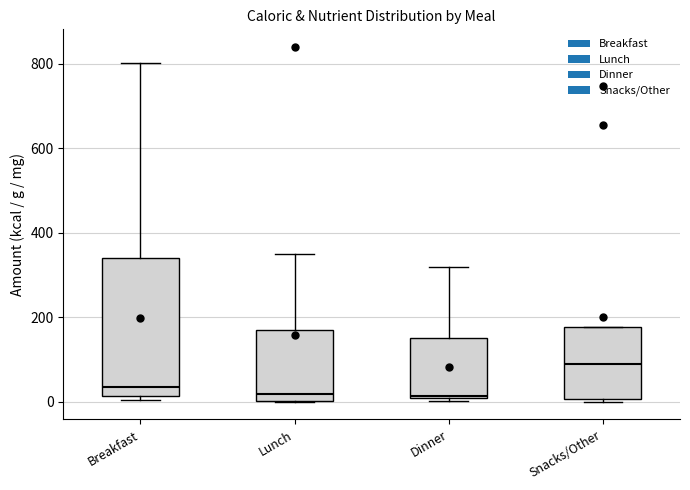

Reading left to right, transcribe this box plot: for each box, give where its median line is, the range the box spans, and where its two whiskers end, as read against the y-axis. The values are not printed on the chart, so give them approximately, as read against the axis.

Breakfast: median 40, box 20 to 340, whiskers 0 to 800
Lunch: median 20, box 0 to 180, whiskers 0 to 360
Dinner: median 20, box 0 to 160, whiskers 0 (just below the box's lower edge) to 320
Snacks/Other: median 80, box 0 to 180, whiskers 0 (just below the box's lower edge) to 180